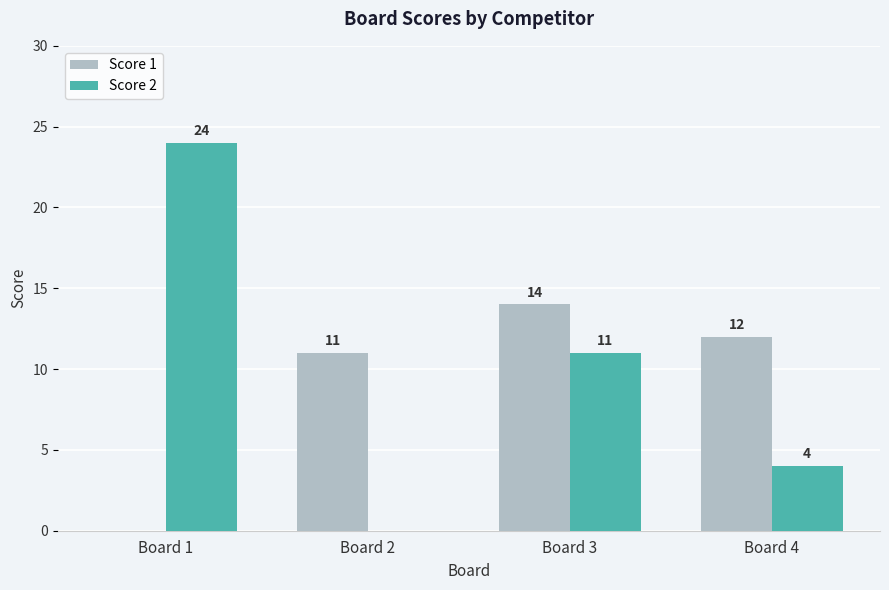

What is the total value across all series at Board 3?

25